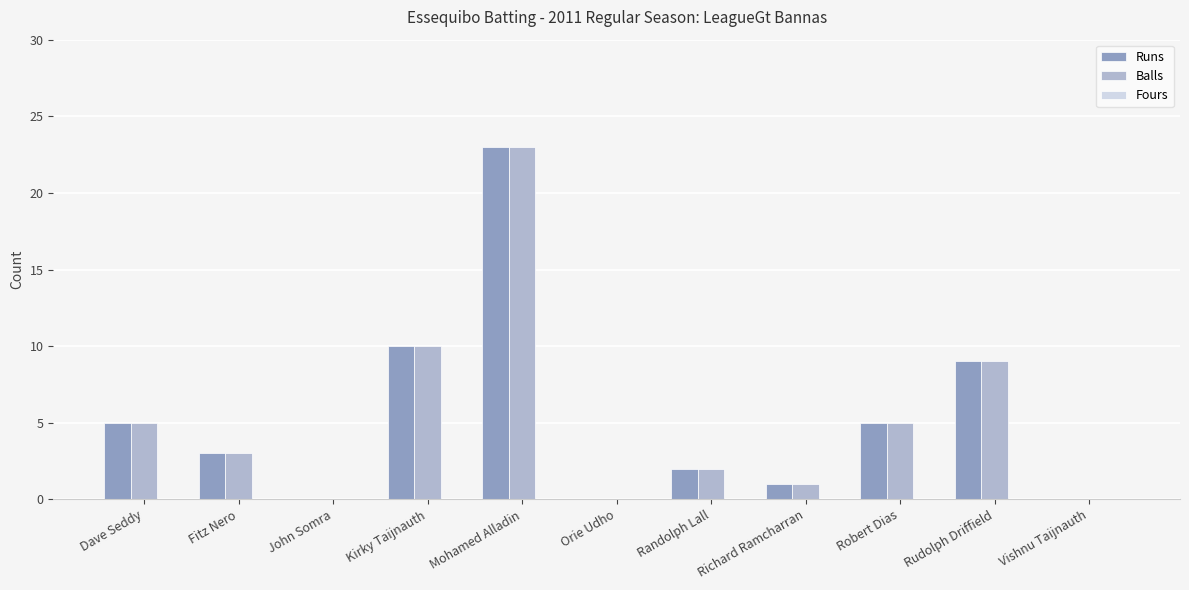

At which category does the chart reach its peak across all series?

Mohamed Alladin